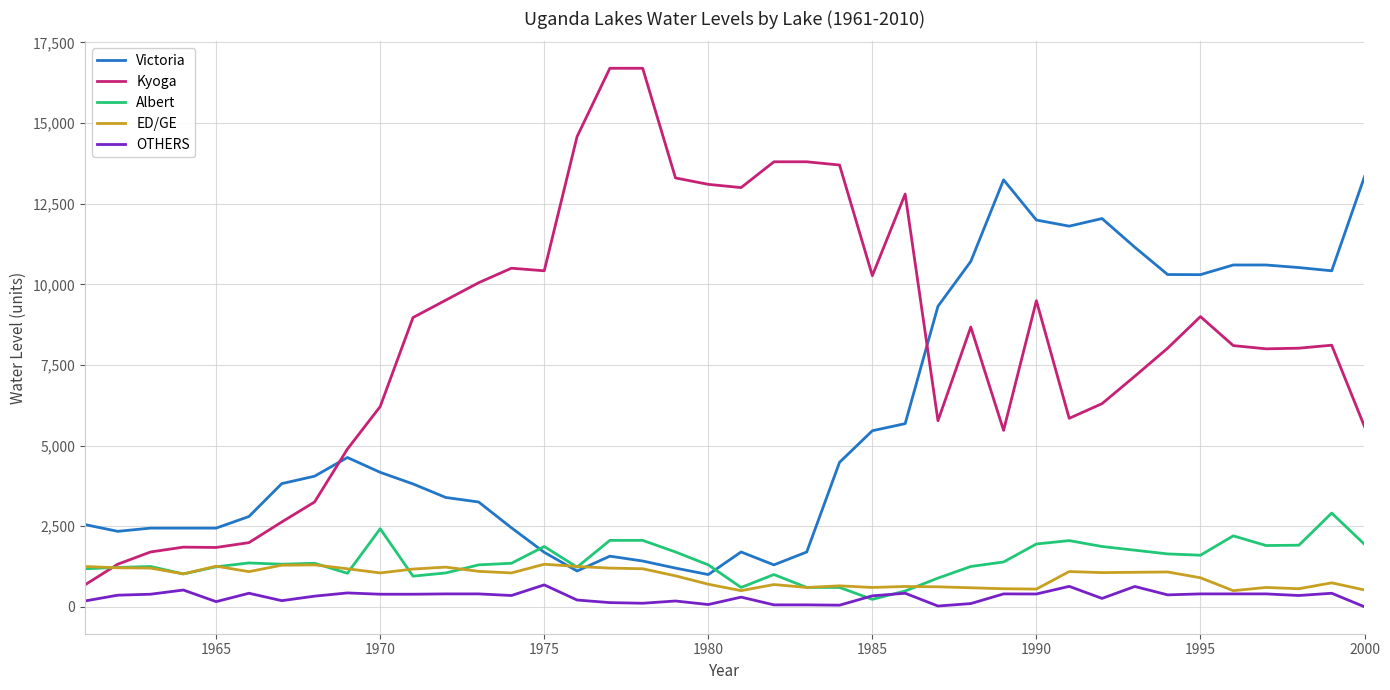

True or false: Kyoga has more than 1 interior local peaks.

True